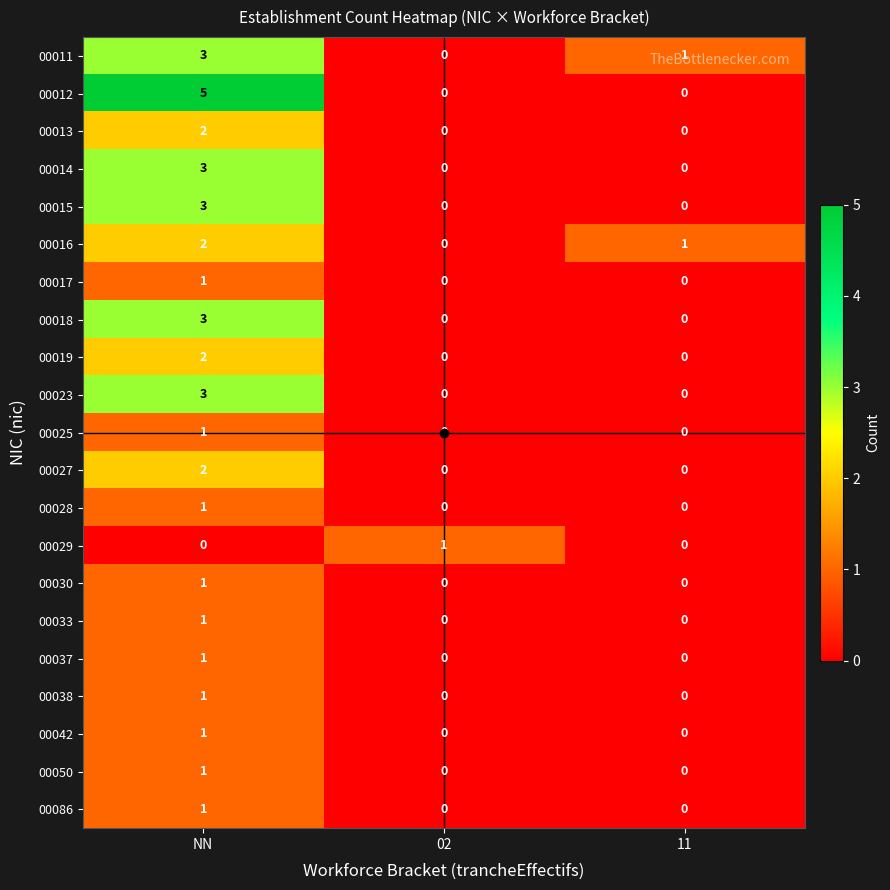

True or false: 00015 has a value of -2 at 02.

False